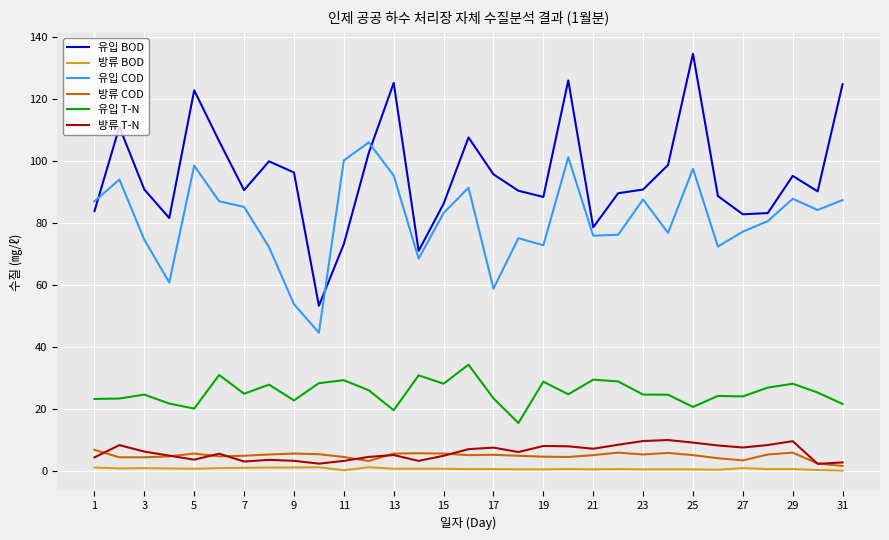

True or false: 유입 COD and 방류 T-N cross at least once.

False